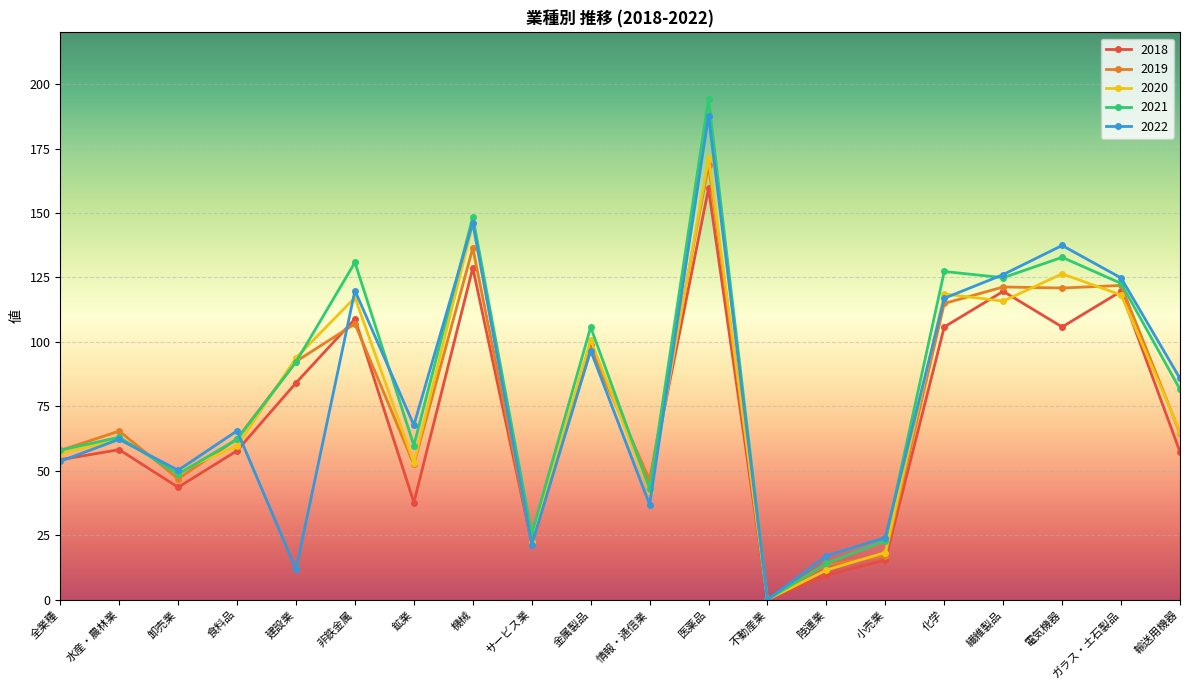

What is the difference between the highest and lowest values at サービス業?

4.2